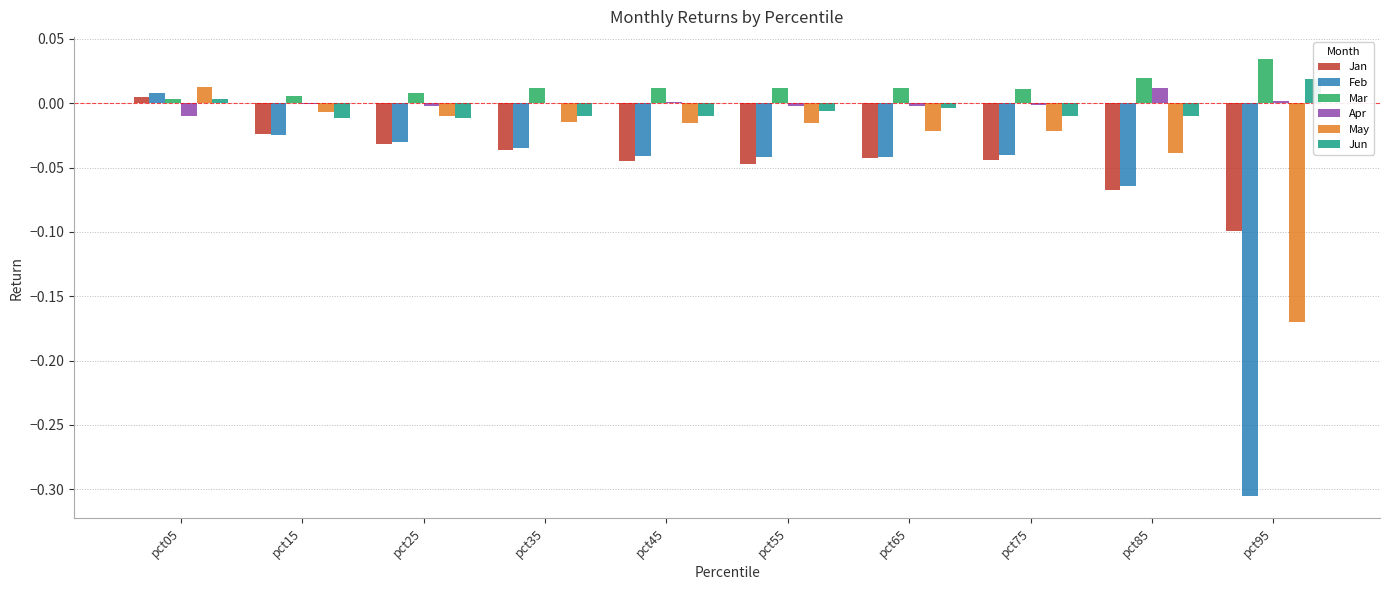

How many series are shown in this chart?

6